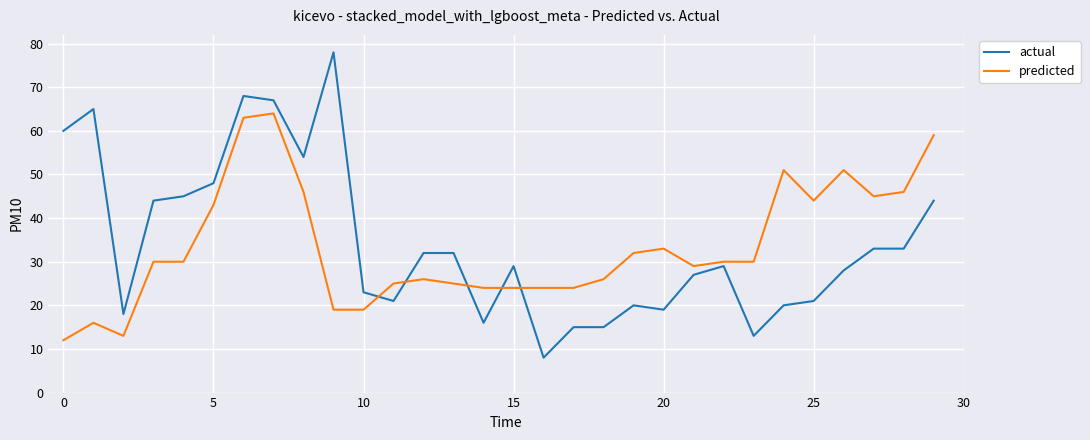

What is the smallest value displayed?

8